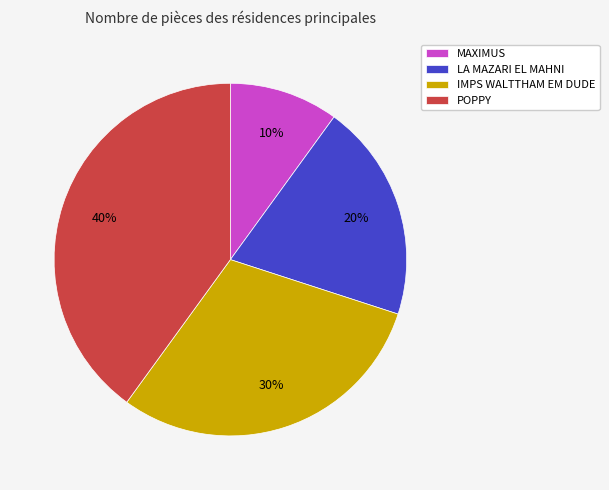

To the nearest percent, what percentage of the pie is POPPY?

40%